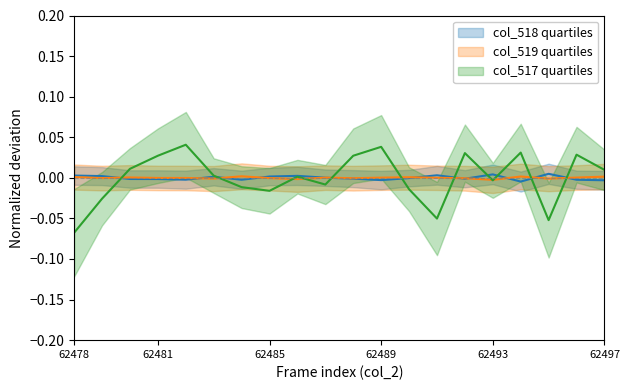

The col_517 series shows 0.0 at 62496. True or false?

False